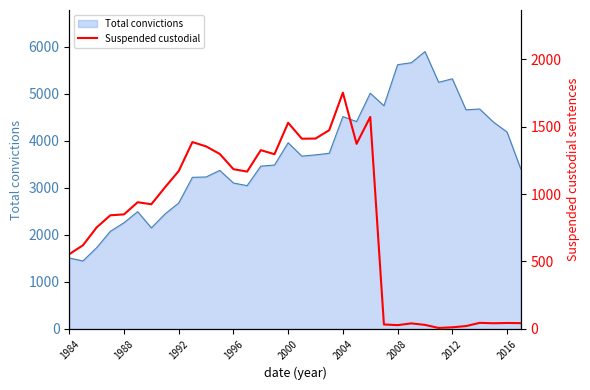

The value of Total convictions at 2012 is 7495. True or false?

False